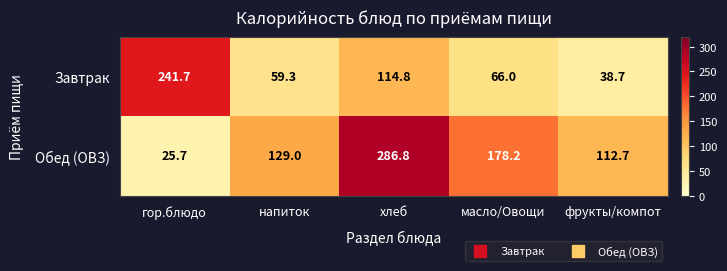

Which series changed the most between гор.блюдо and масло/Овощи?

Завтрак